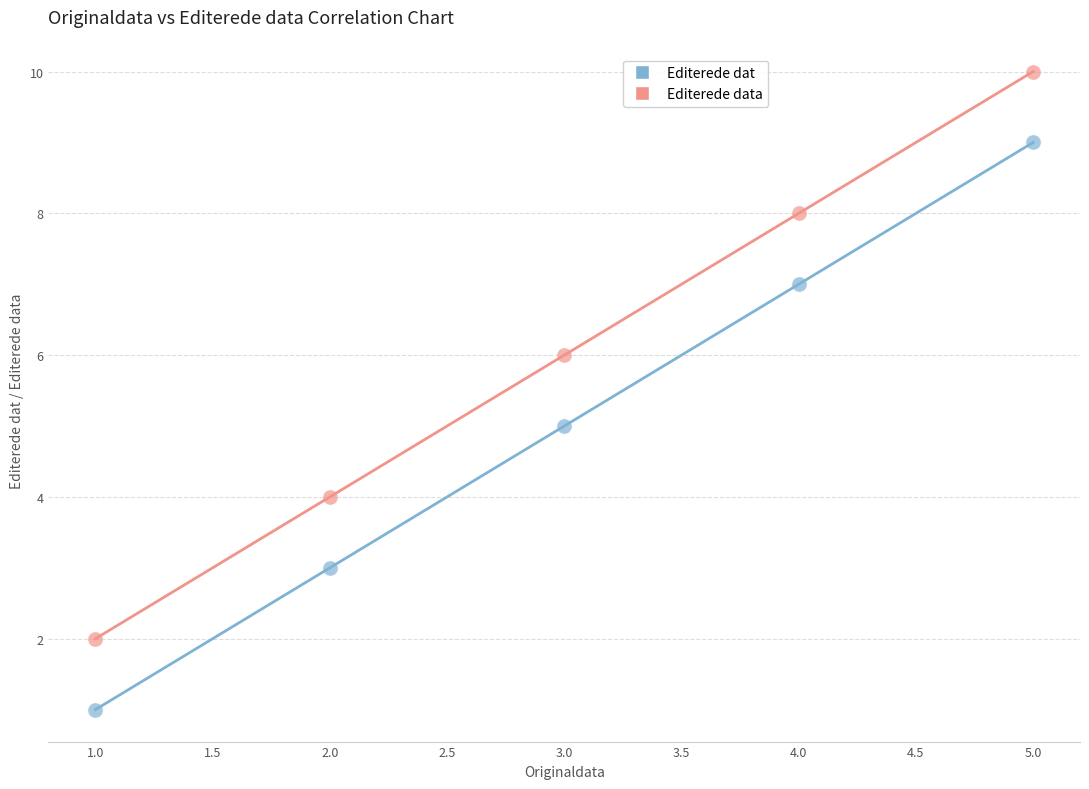

Which series contains the highest Y value?

Editerede data